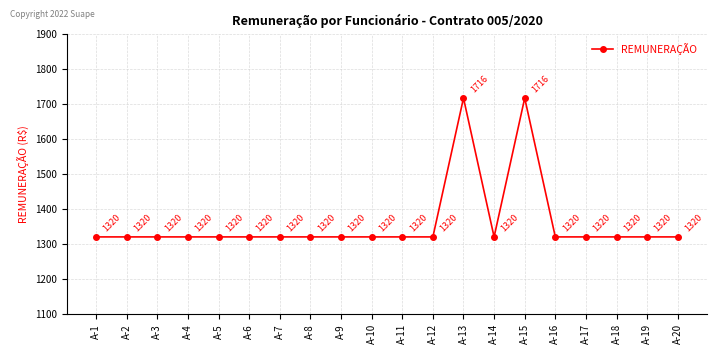

The value at A-7 is 1320. True or false?

True